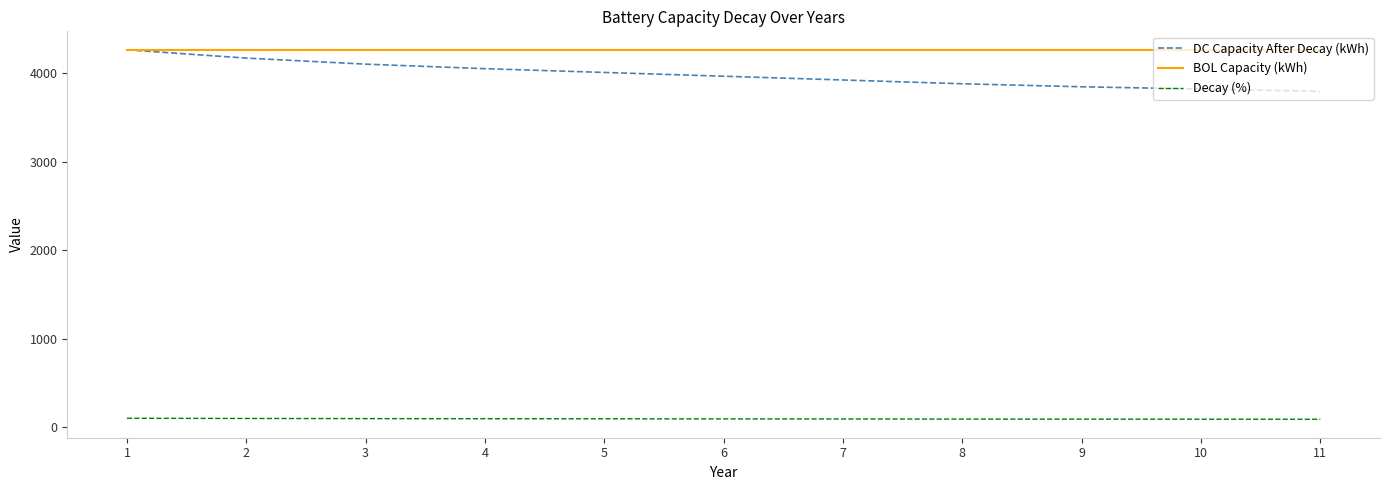

True or false: Decay (%) and BOL Capacity (kWh) cross at least once.

False